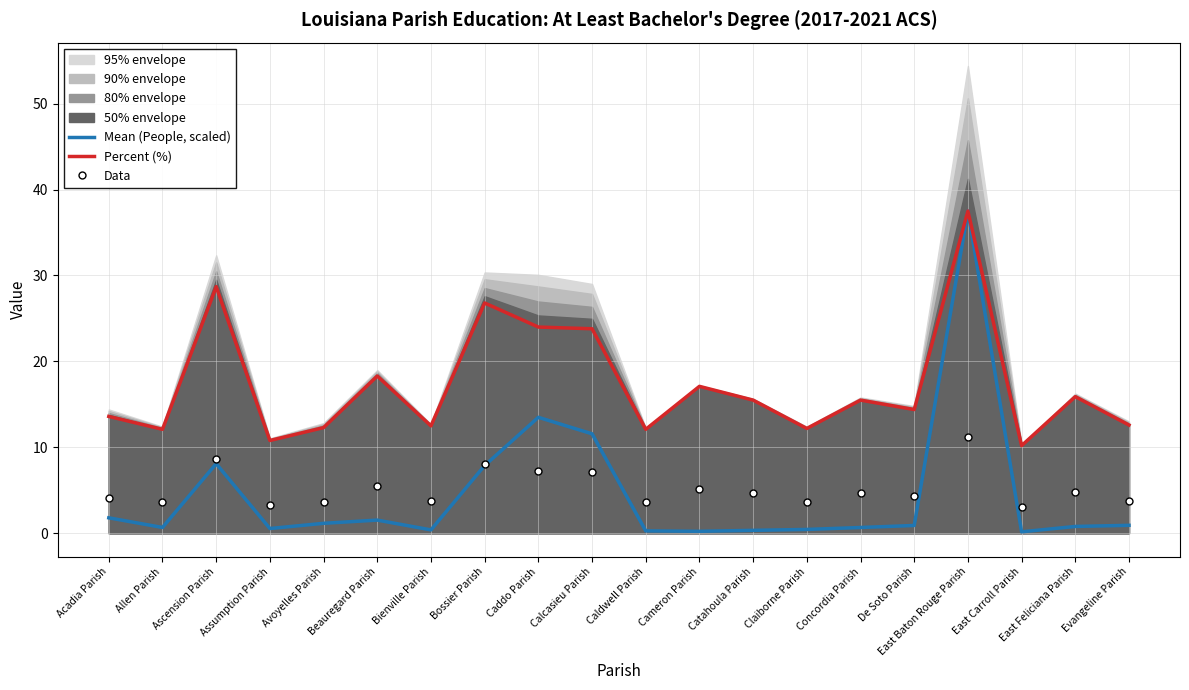

What is the difference between the Mean (People, scaled) values at Evangeline Parish and East Baton Rouge Parish?

36.6